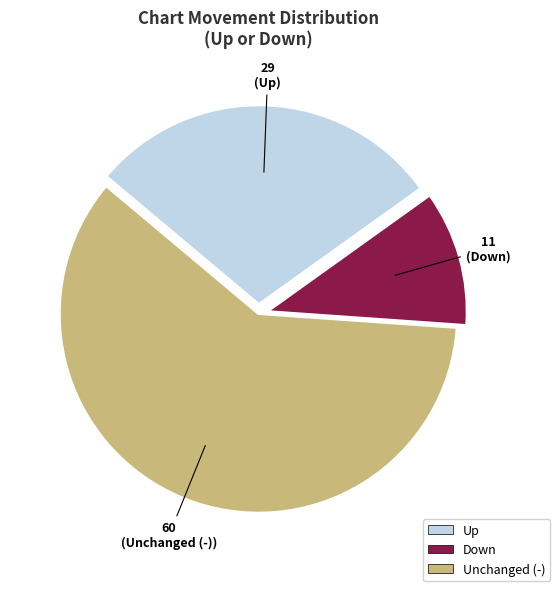

Is there any slice that represents more than half of the pie?

Yes